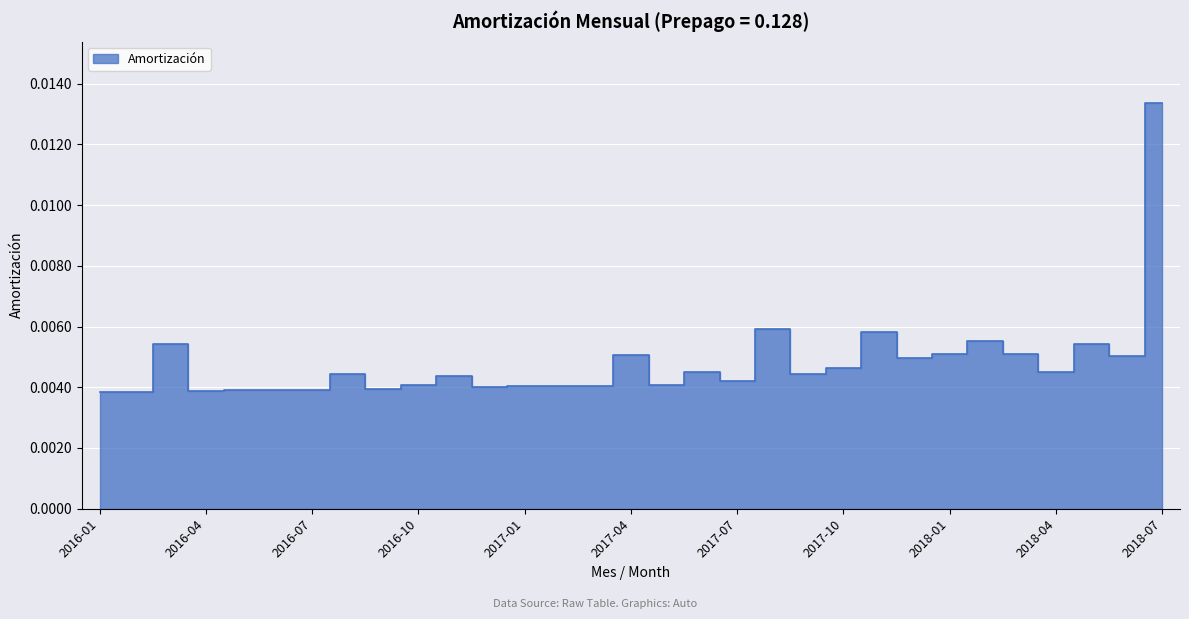

Is it true that the value at 2017-02 is 0.0?

False